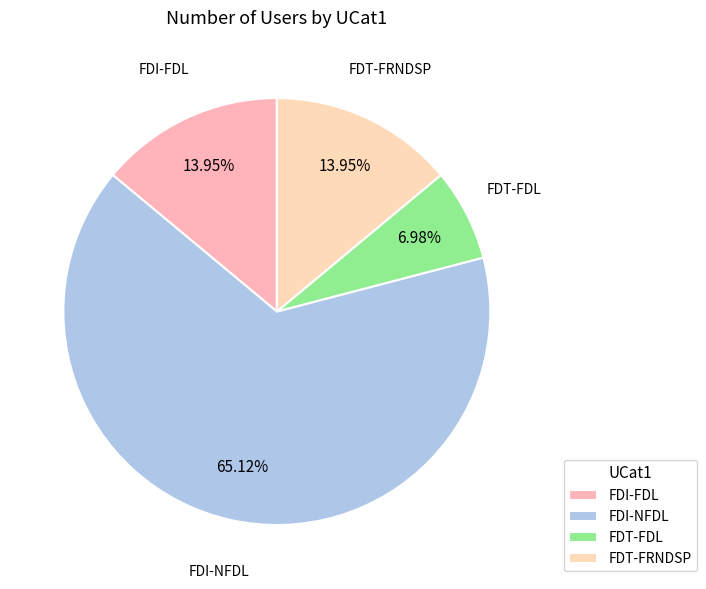

Which slice is the smallest?

FDT-FDL